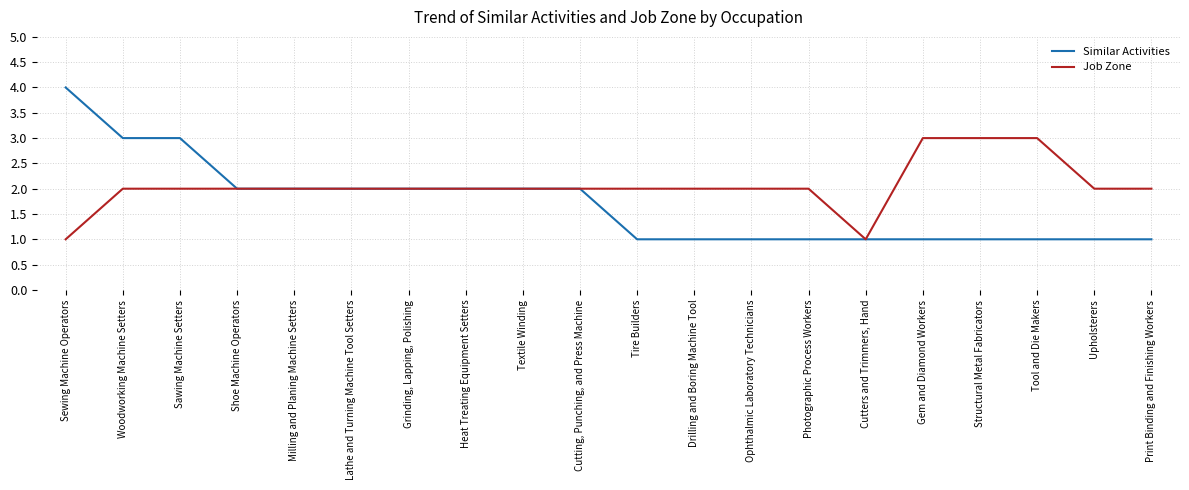

Which series has the largest total across all categories?

Job Zone